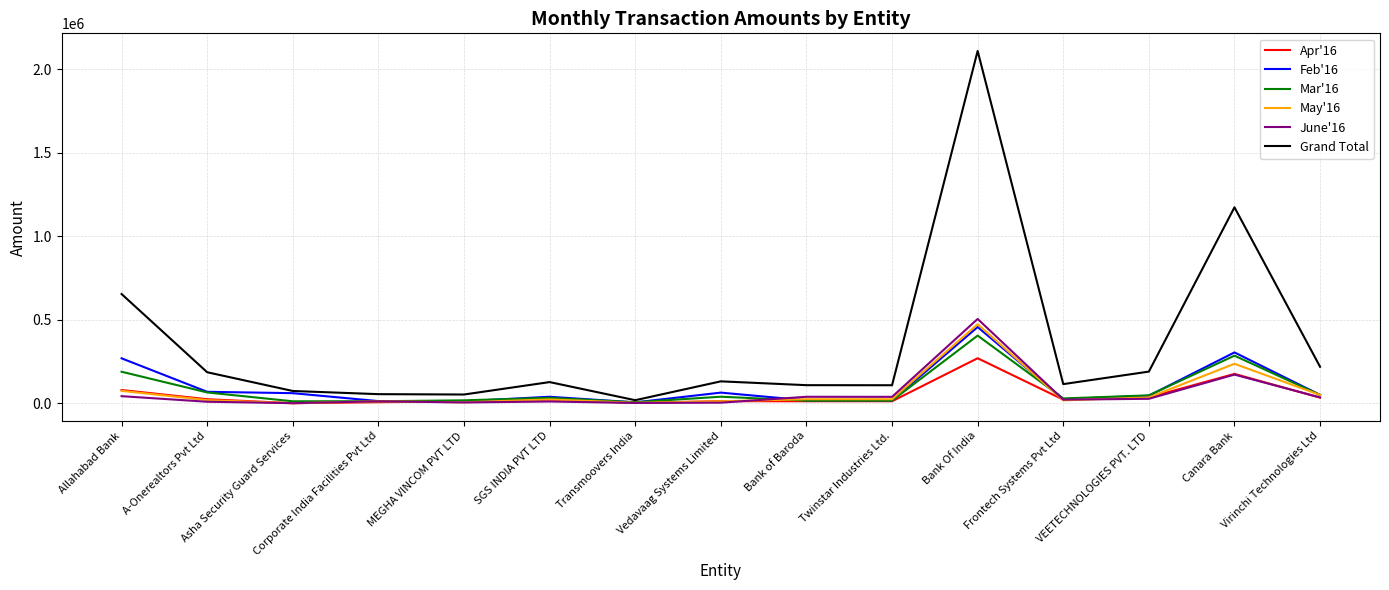

Which category has the highest value in the May'16 series?

Bank Of India